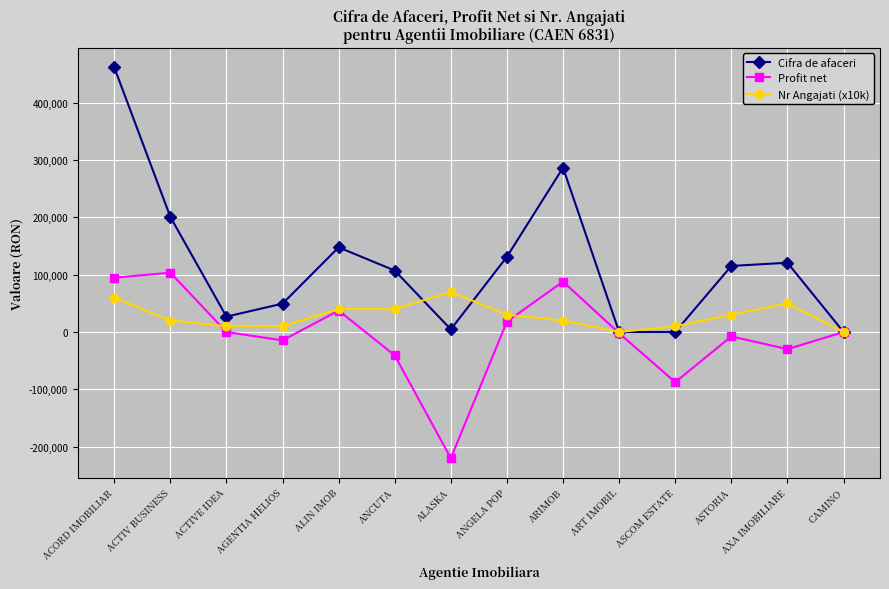

Which series has the widest spread of values?

Cifra de afaceri